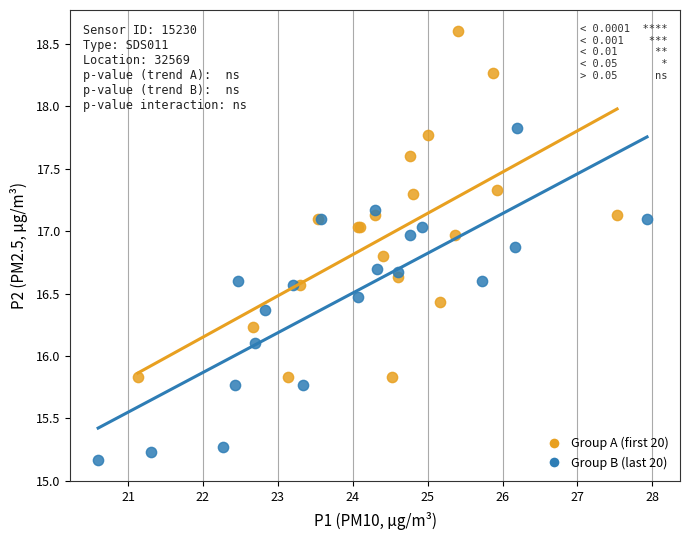

Which series reaches the minimum Y coordinate?

Group B (last 20)